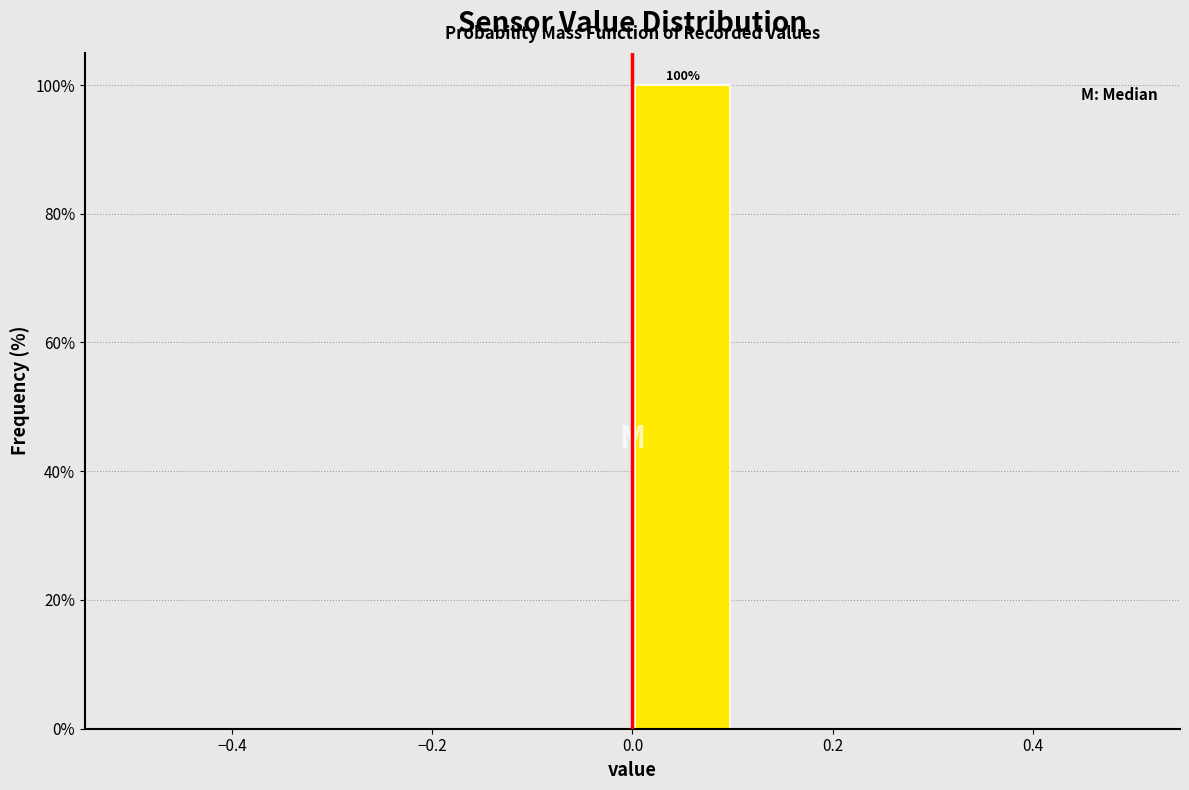

Over which range of the x-axis is the bar tallest?

0.0 to 0.1